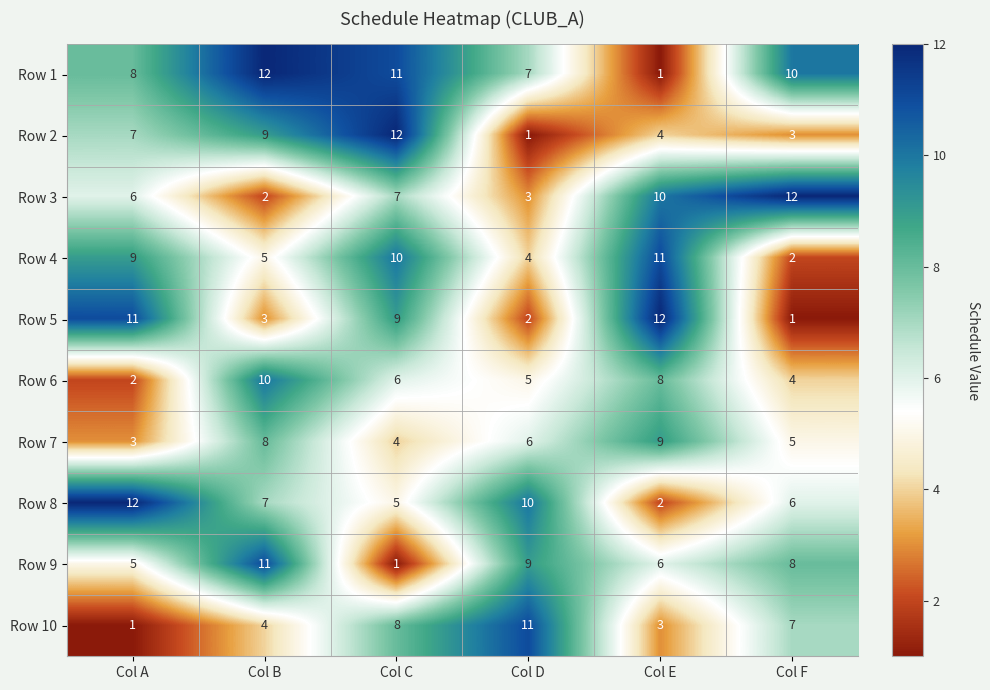

At which category is the sum across all series the highest?

Col C